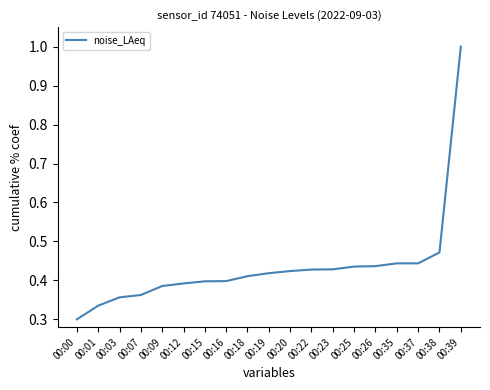

How many lines are shown in the chart?

1